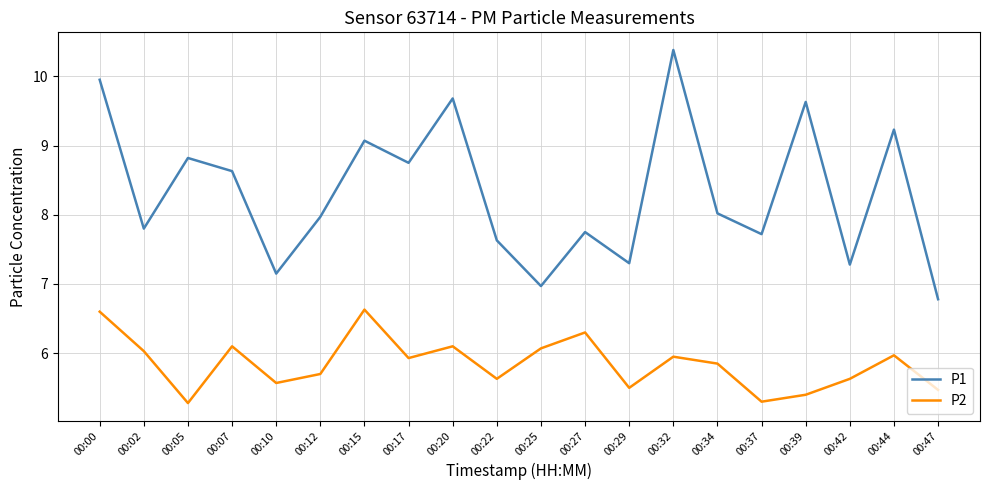

Rank the series at 00:44 from highest to lowest value.

P1, P2